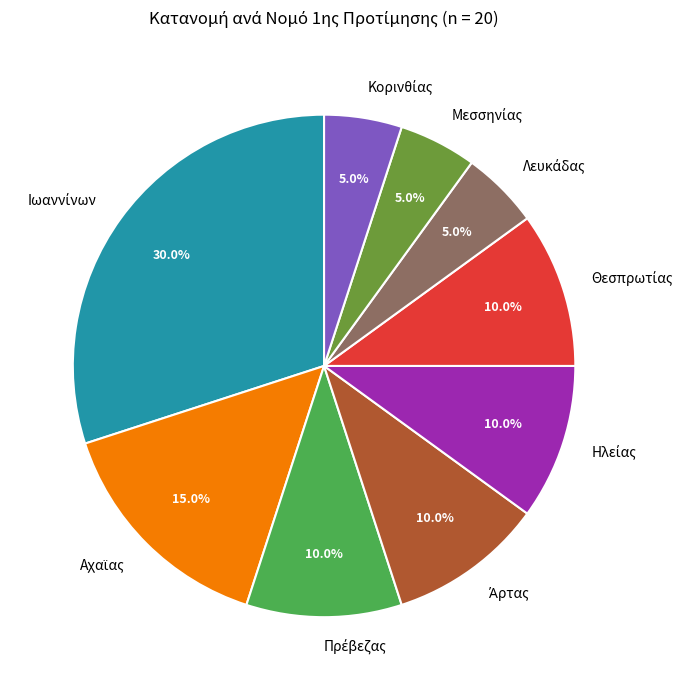

Is there any slice that represents more than half of the pie?

No